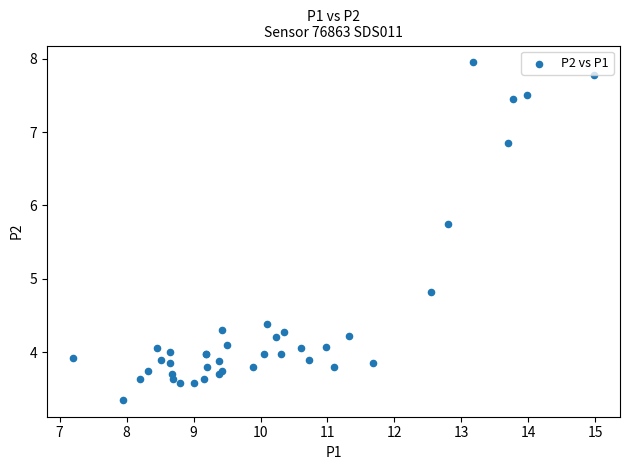

What Y value in the scatter plot is closest to 5?

4.8